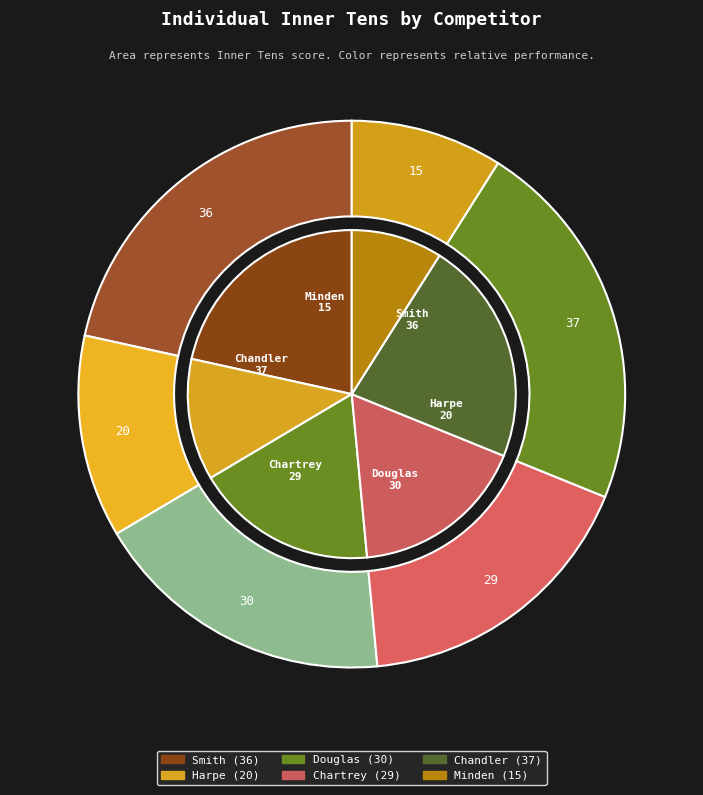

Is it true that Smith is 22% of the pie?

True